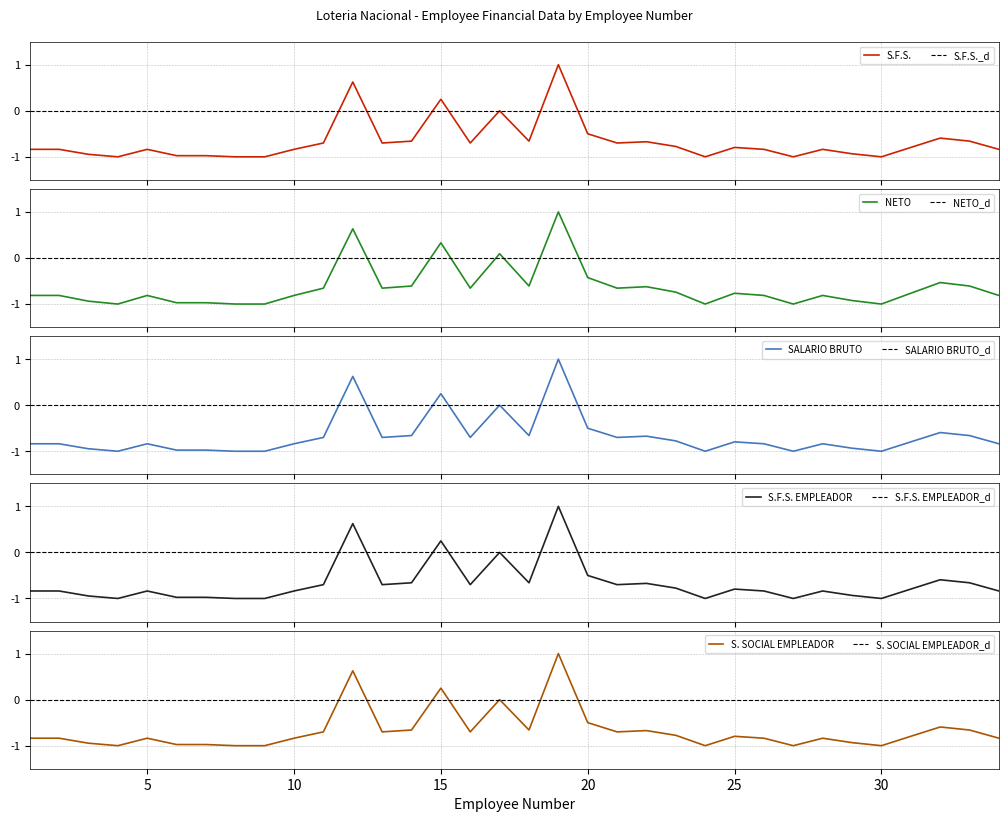

What are all the series names shown in the legend?

S.F.S., NETO, SALARIO BRUTO, S.F.S. EMPLEADOR, S. SOCIAL EMPLEADOR